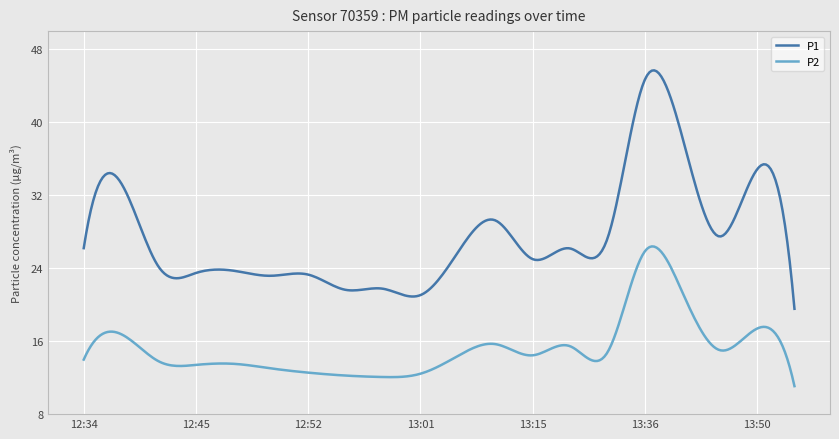

True or false: P2 and P1 intersect in this chart.

False